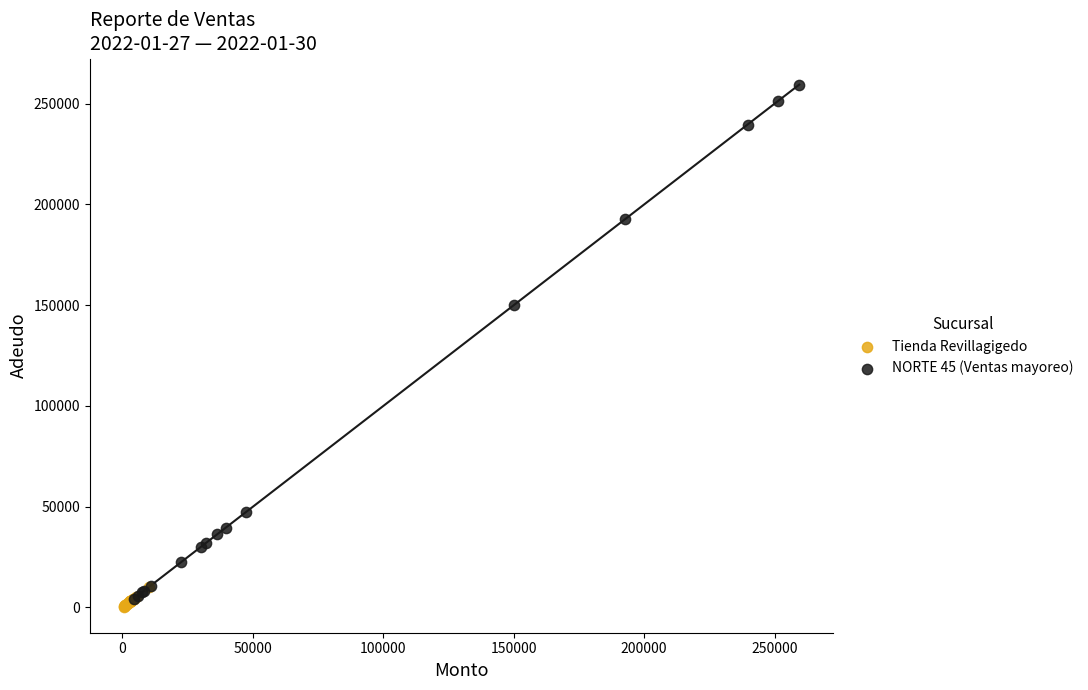

Which series reaches the maximum Y coordinate?

NORTE 45 (Ventas mayoreo)